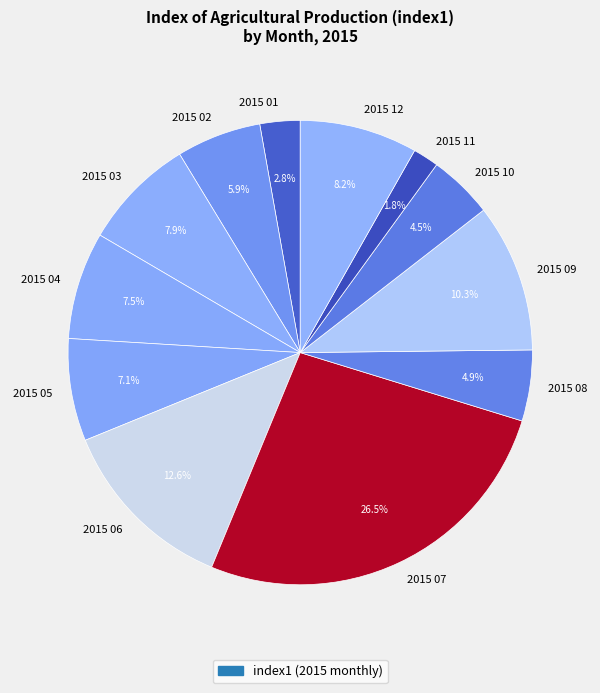

To the nearest percent, what is the average slice percentage?

8%